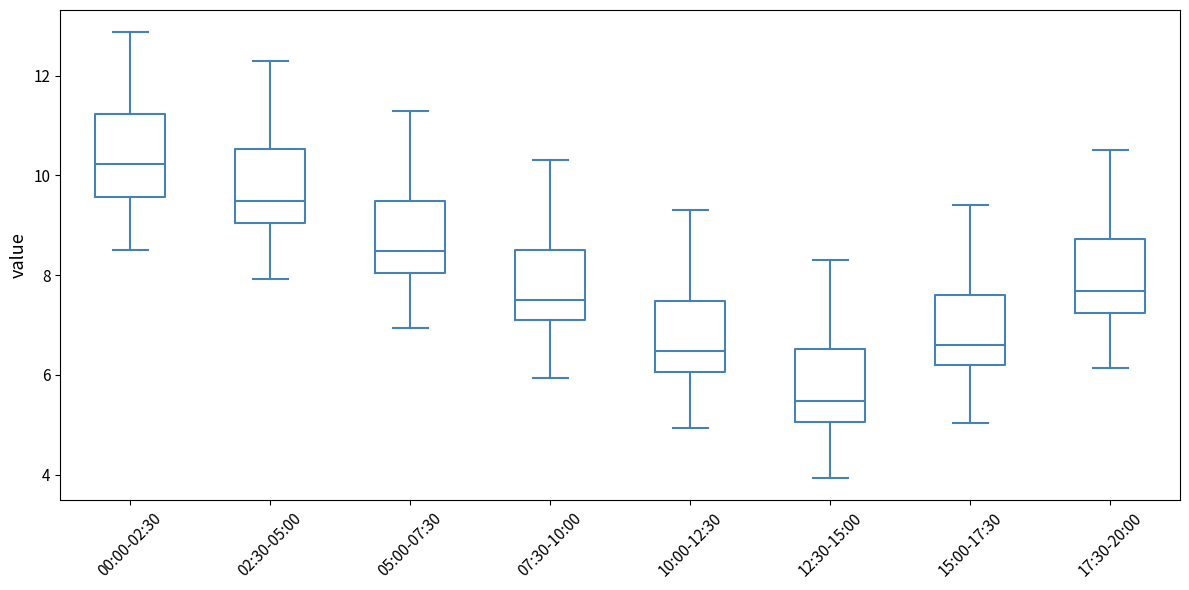

Where does the lower whisker of the box for 12:30-15:00 end on the y-axis? The values are not printed on the chart, so give them approximately, as read against the axis.

4.0